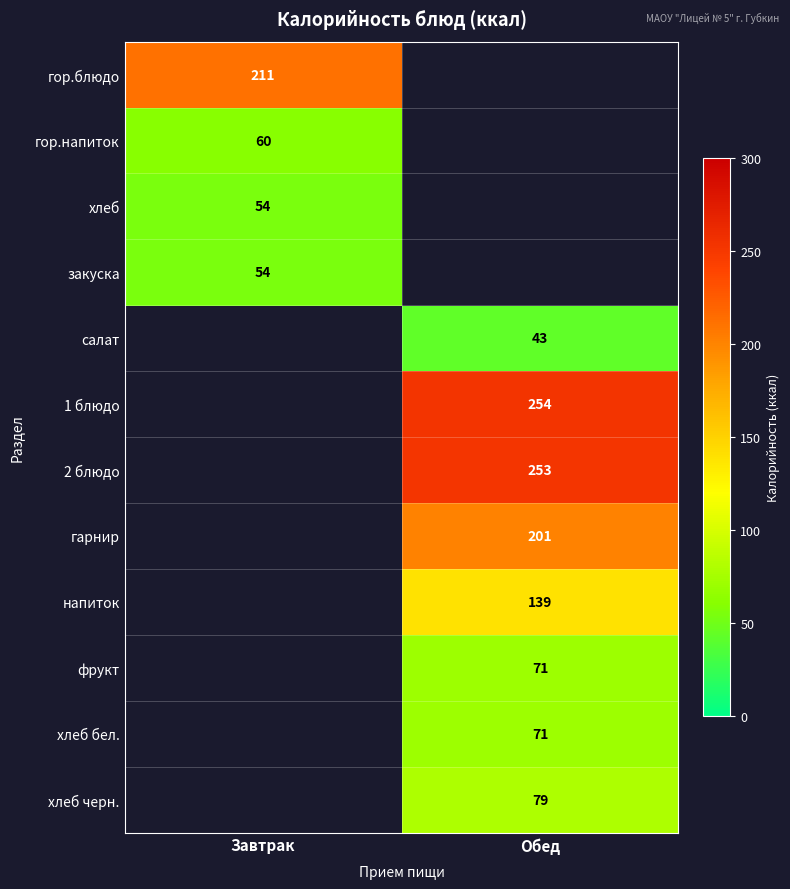

True or false: напиток has a value of 237.5 at Обед.

False